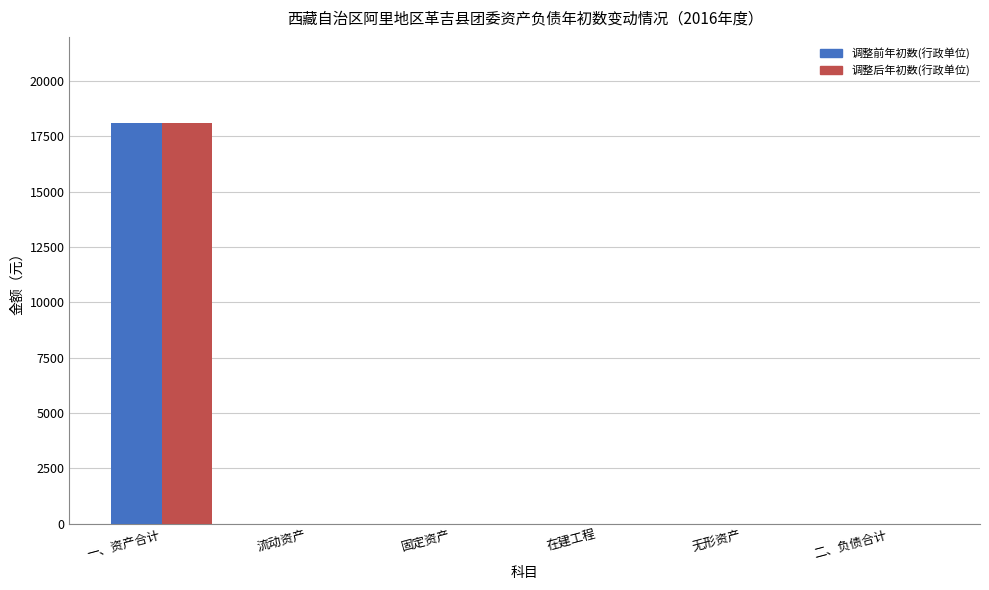

What is the sum of all 调整后年初数(行政单位) values?

18100